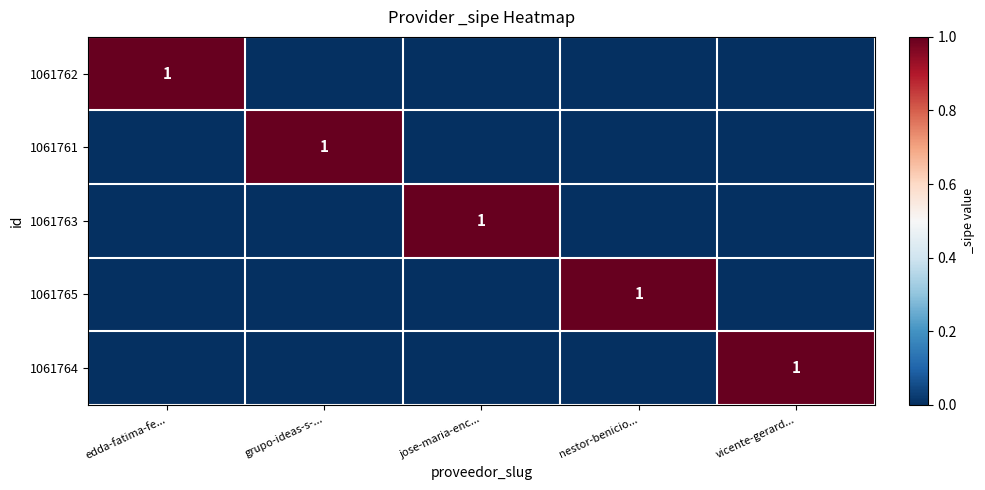

Rank the series by their maximum value, from highest to lowest.

1061762, 1061761, 1061763, 1061765, 1061764